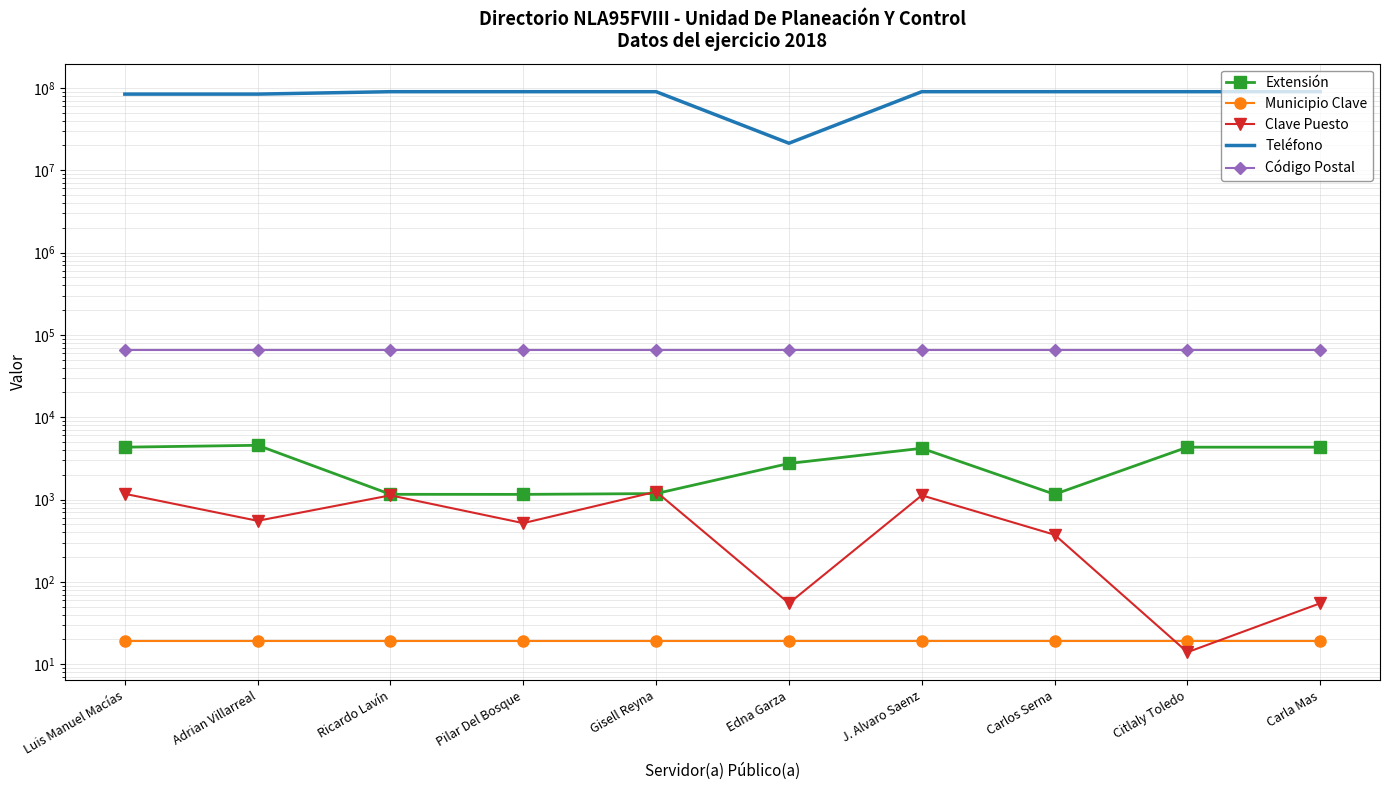

What is the label of the 9th point from the right?

Adrian Villarreal